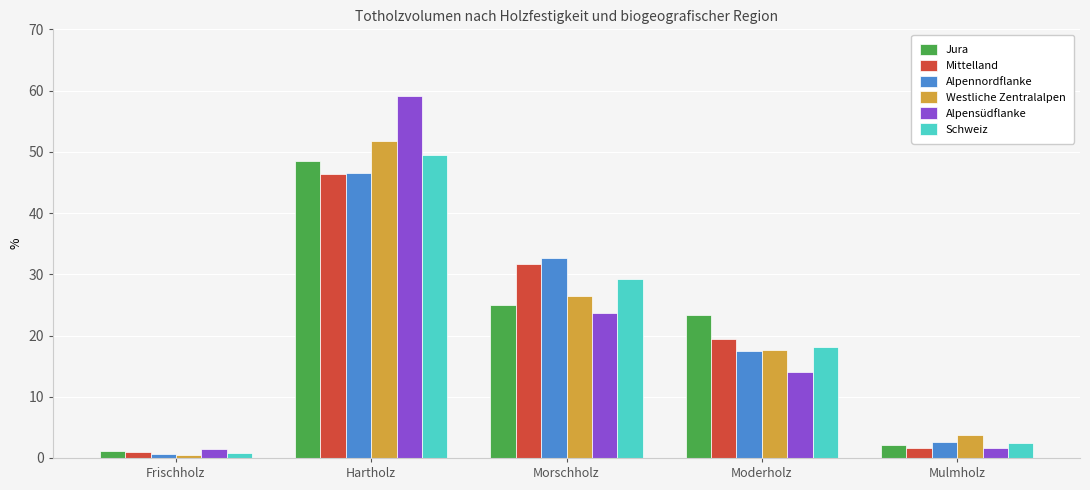

Which series has the widest spread of values?

Alpensüdflanke